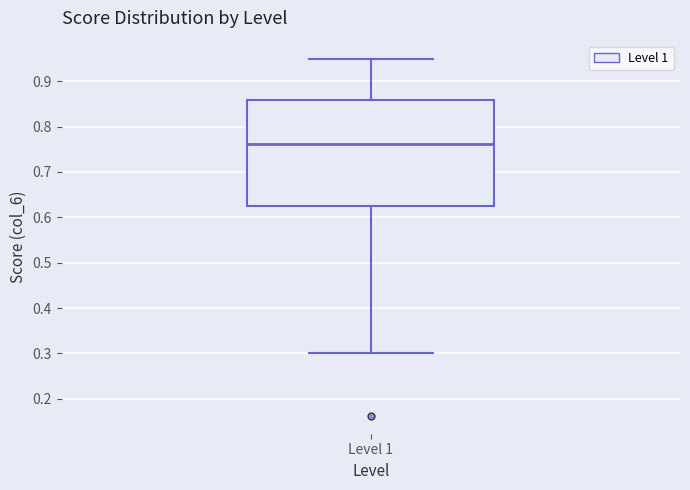

Read this box plot against the y-axis: the position of the median line, the range covered by the box, and the ends of both whiskers. The values are not printed on the chart, so give them approximately, as read against the axis.

median 0.76, box 0.63 to 0.86, whiskers 0.30 to 0.95